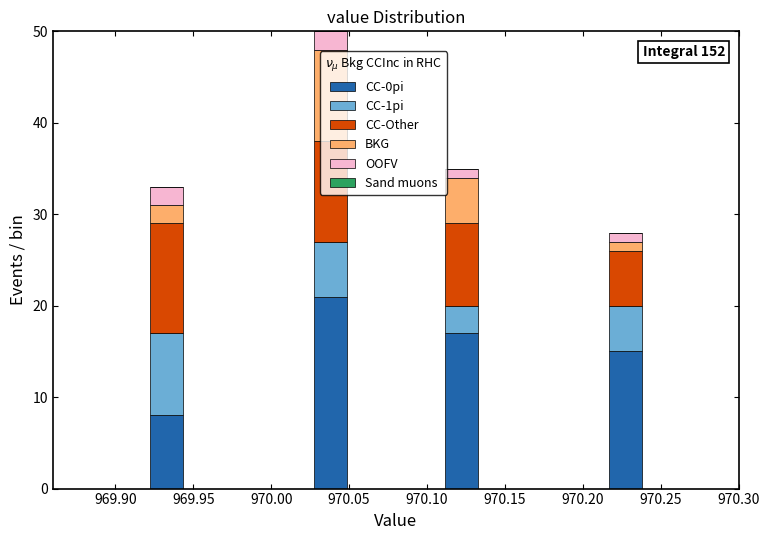

Which range on the x-axis has the tallest stacked bar (by total height)?

970.025 to 970.050